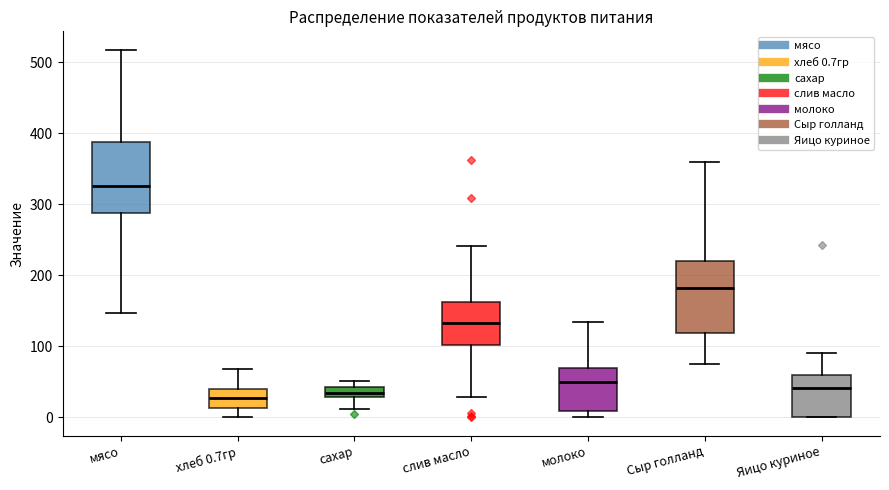

Where is the upper edge of the box for хлеб 0.7гр on the y-axis? The values are not printed on the chart, so give them approximately, as read against the axis.

40